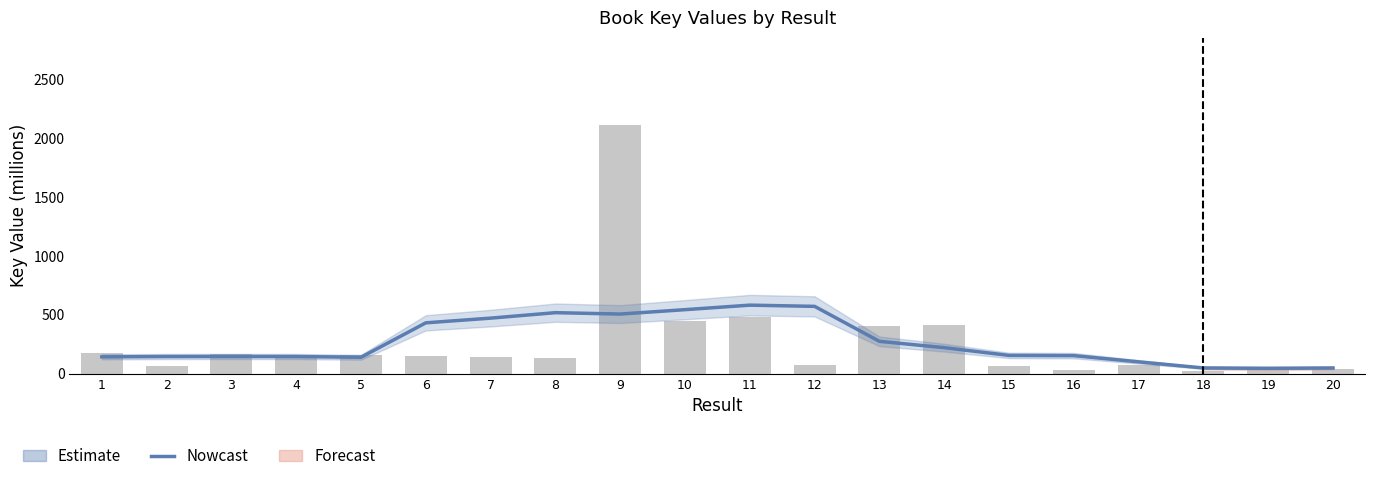

At which label does Key first exceed 147?

1